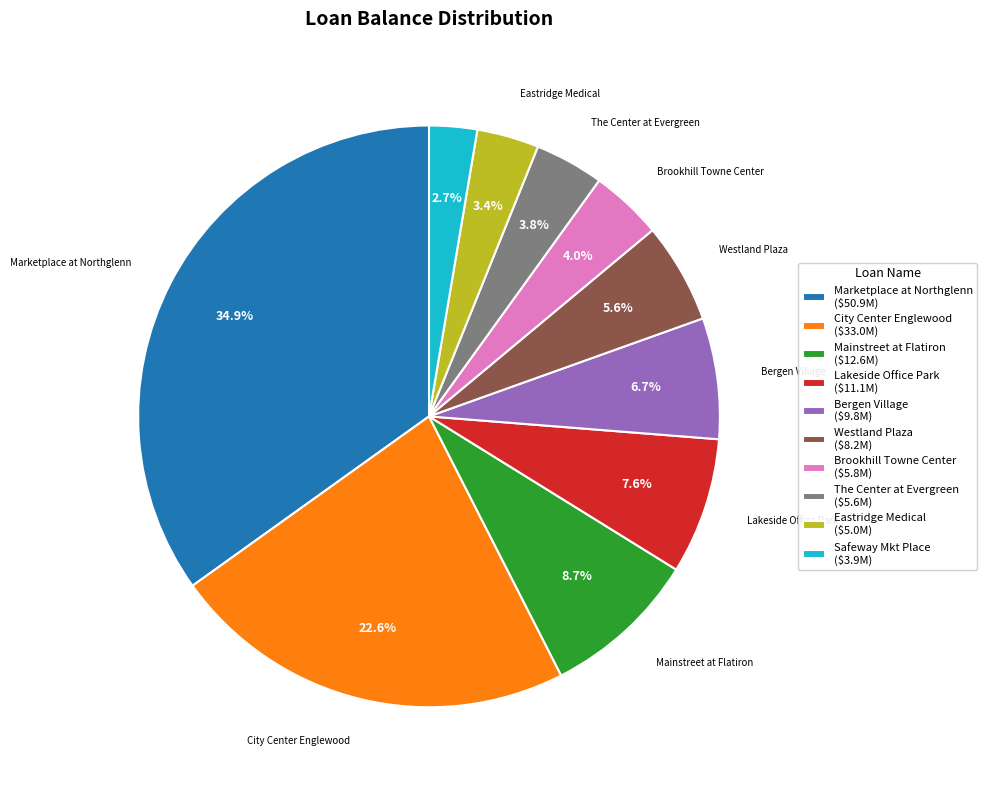

What percentage is NOT represented by Bergen Village ($9.8M)?

93.3%